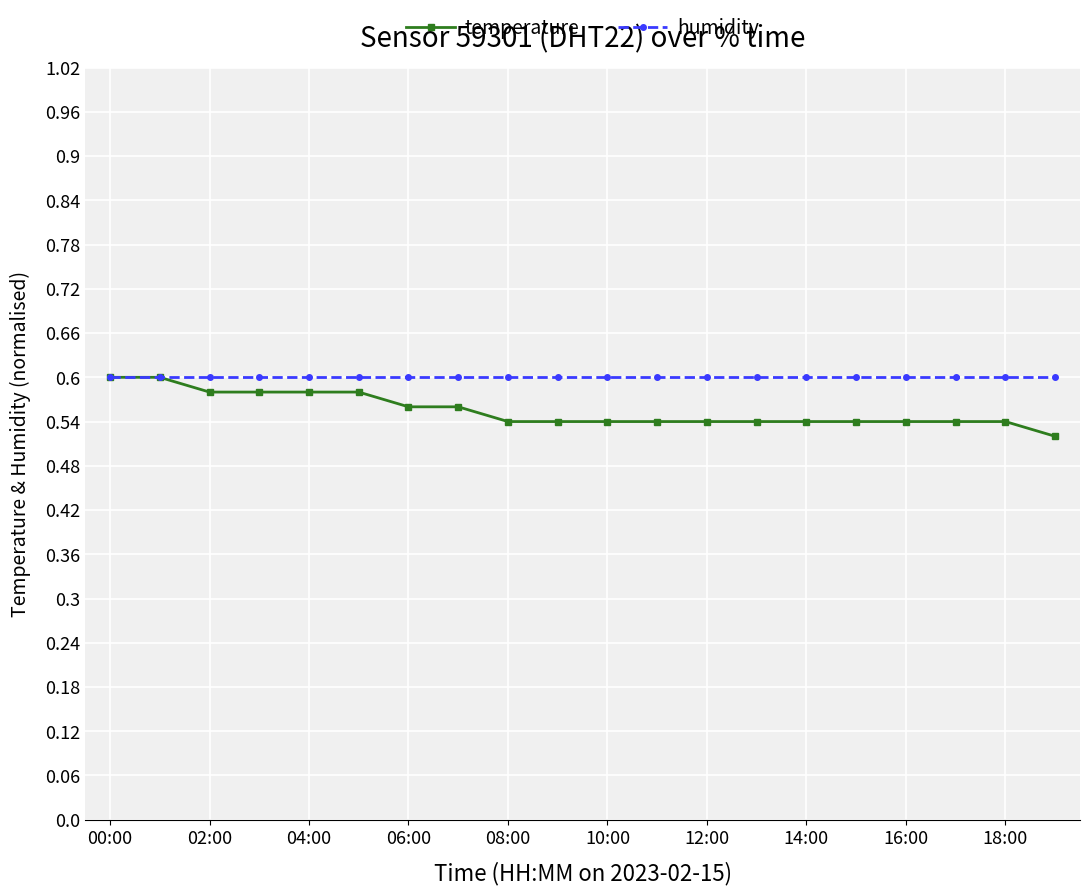

What is the sum of all humidity values?

12.0